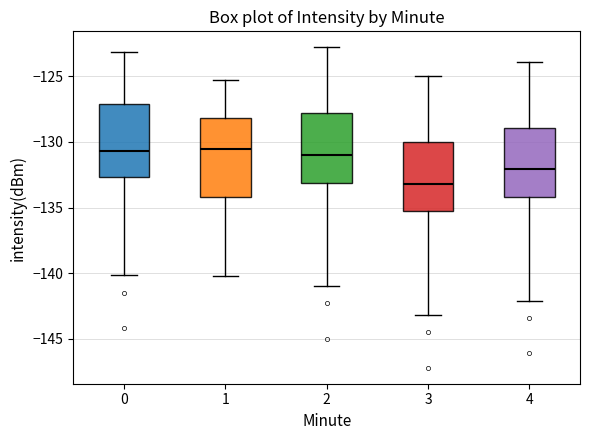

Reading left to right, transcribe this box plot: for each box, give where its median line is, the range the box spans, and where its two whiskers end, as read against the y-axis. The values are not printed on the chart, so give them approximately, as read against the axis.

0: median -130.5, box -132.5 to -127.0, whiskers -140.0 to -123.0
1: median -130.5, box -134.0 to -128.0, whiskers -140.0 to -125.5
2: median -131.0, box -133.0 to -128.0, whiskers -141.0 to -123.0
3: median -133.0, box -135.5 to -130.0, whiskers -143.0 to -125.0
4: median -132.0, box -134.0 to -129.0, whiskers -142.0 to -124.0